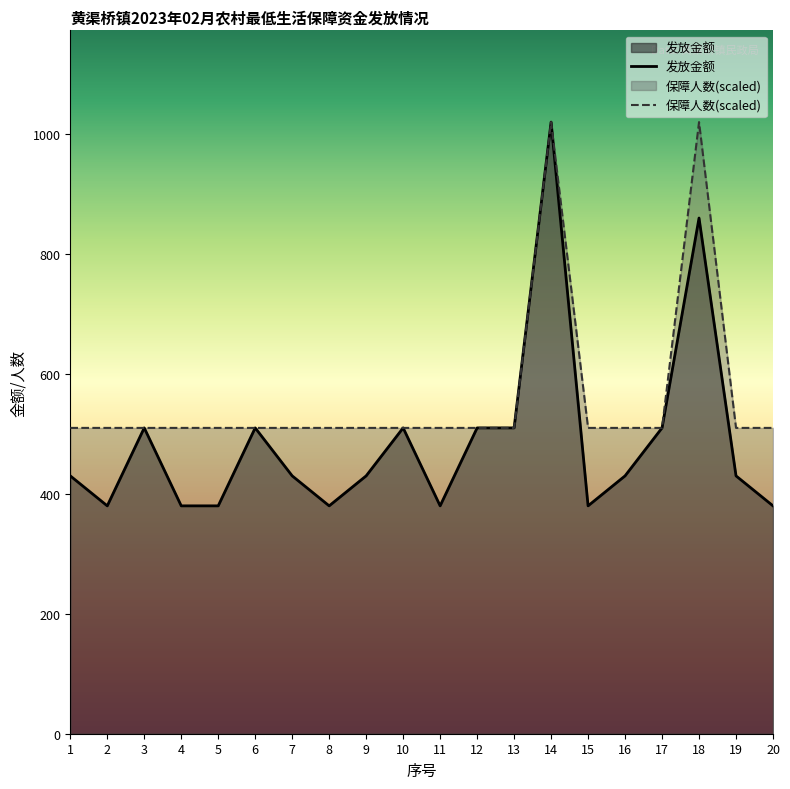

In 发放金额, how many points are lower than both neighbors (excluding endpoints)?

4